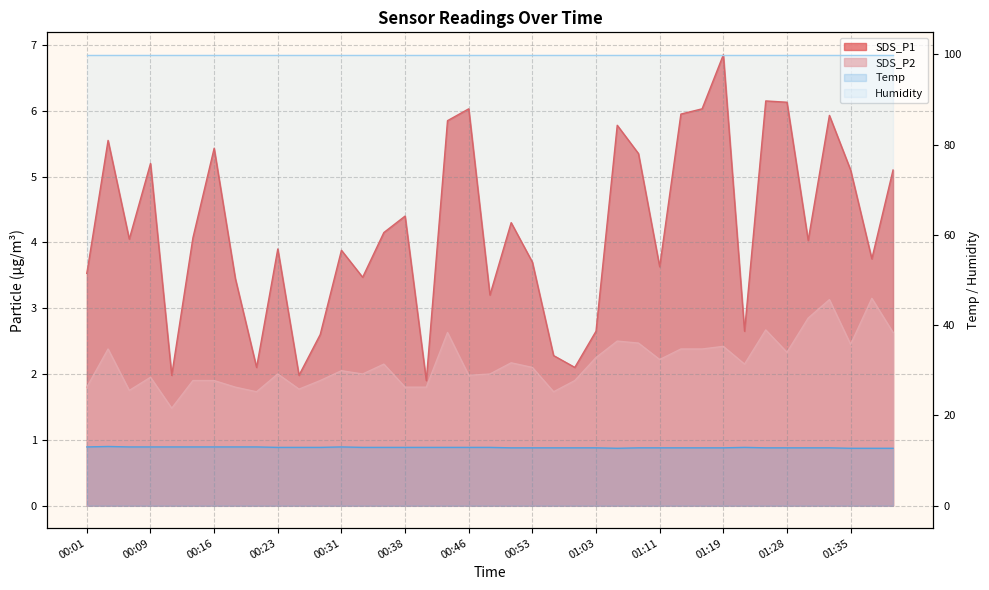

True or false: Temp has a value of 18.3 at 00:33.

False